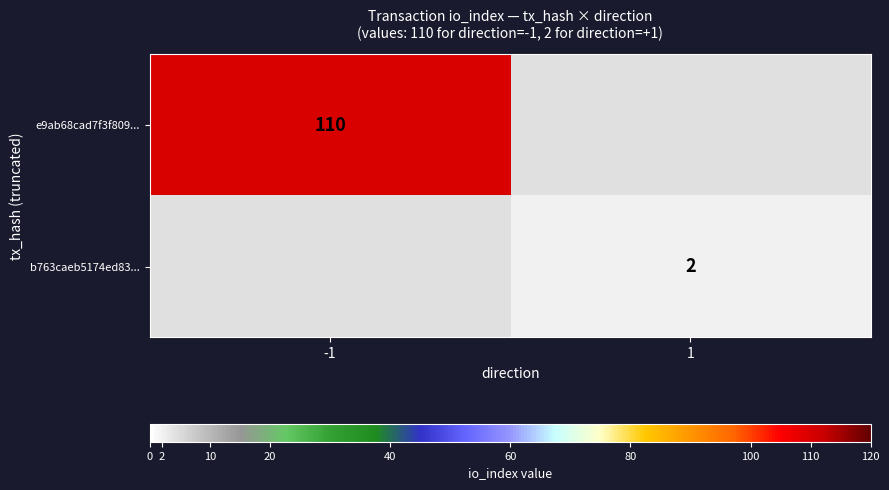

The value of b763caeb5174ed83... at 1 is 2. True or false?

True